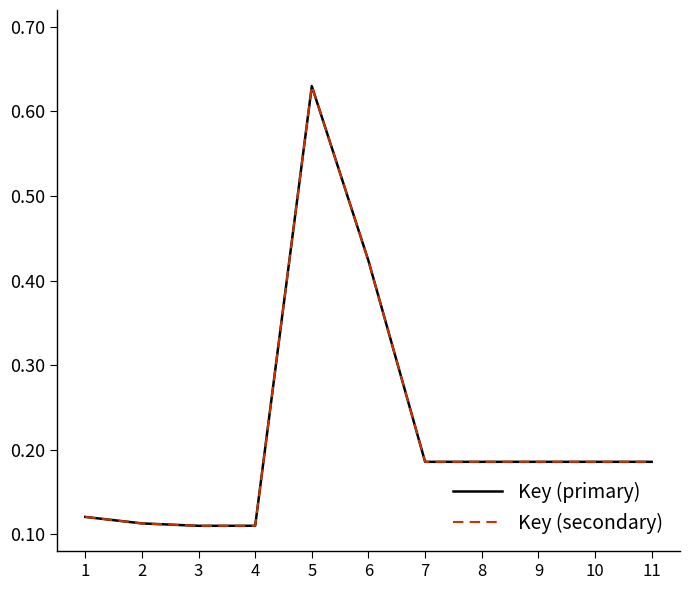

Is it true that Key (secondary) equals 0.1 at 2?

False